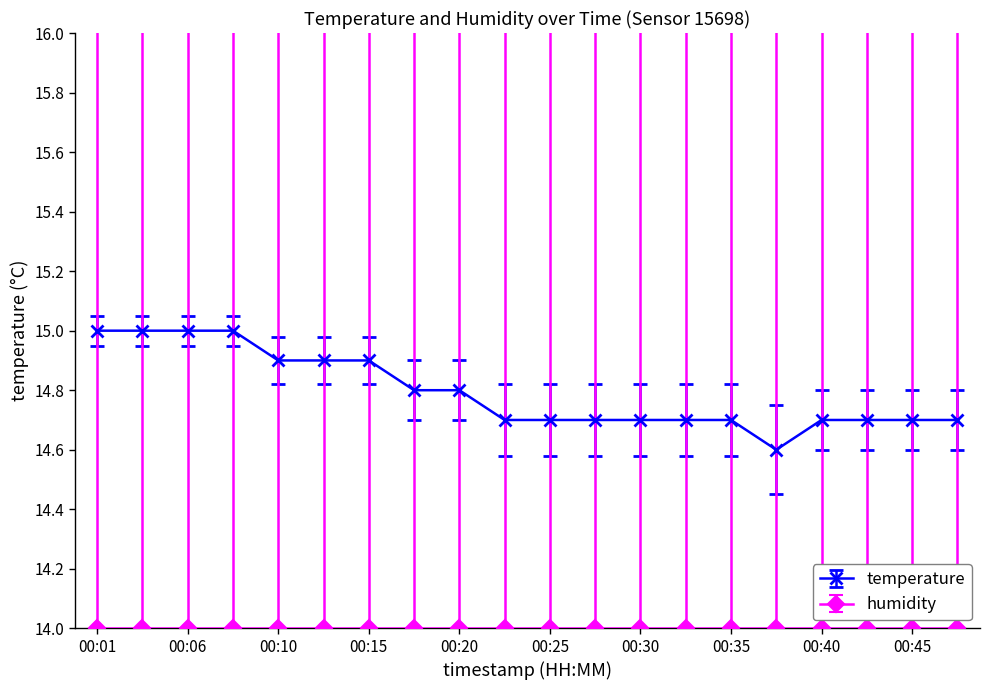

What is the minimum value shown in the chart?

14.0